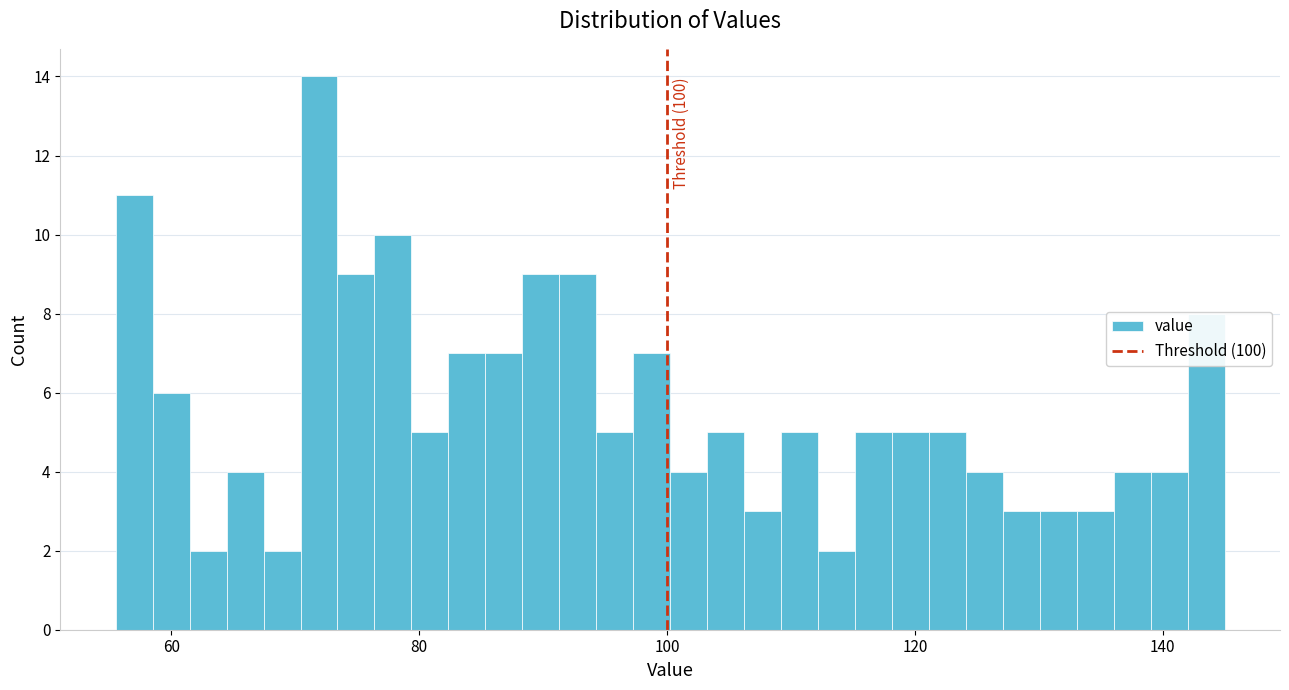

Read against the x-axis, roughly where is the centre of the tallest bar?

72